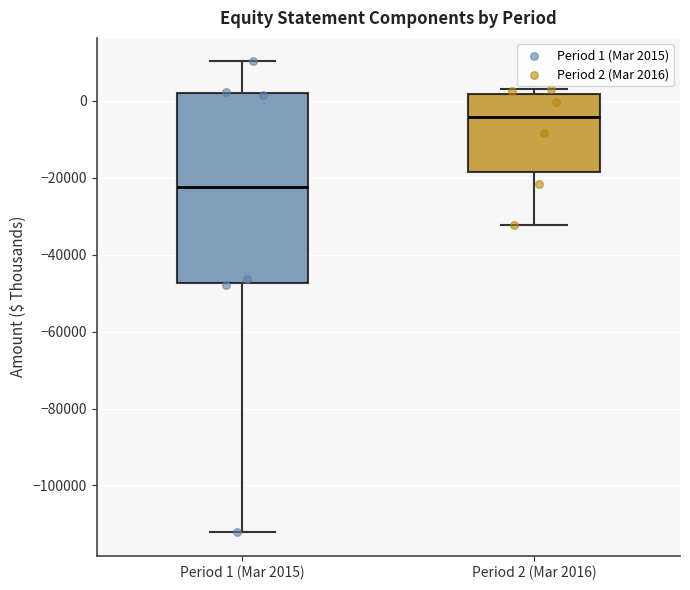

Reading left to right, transcribe this box plot: for each box, give where its median line is, the range the box spans, and where its two whiskers end, as read against the y-axis. The values are not printed on the chart, so give them approximately, as read against the axis.

Period 1 (Mar 2015): median -22000, box -48000 to 2000, whiskers -112000 to 10000
Period 2 (Mar 2016): median -4000, box -18000 to 2000, whiskers -32000 to 4000